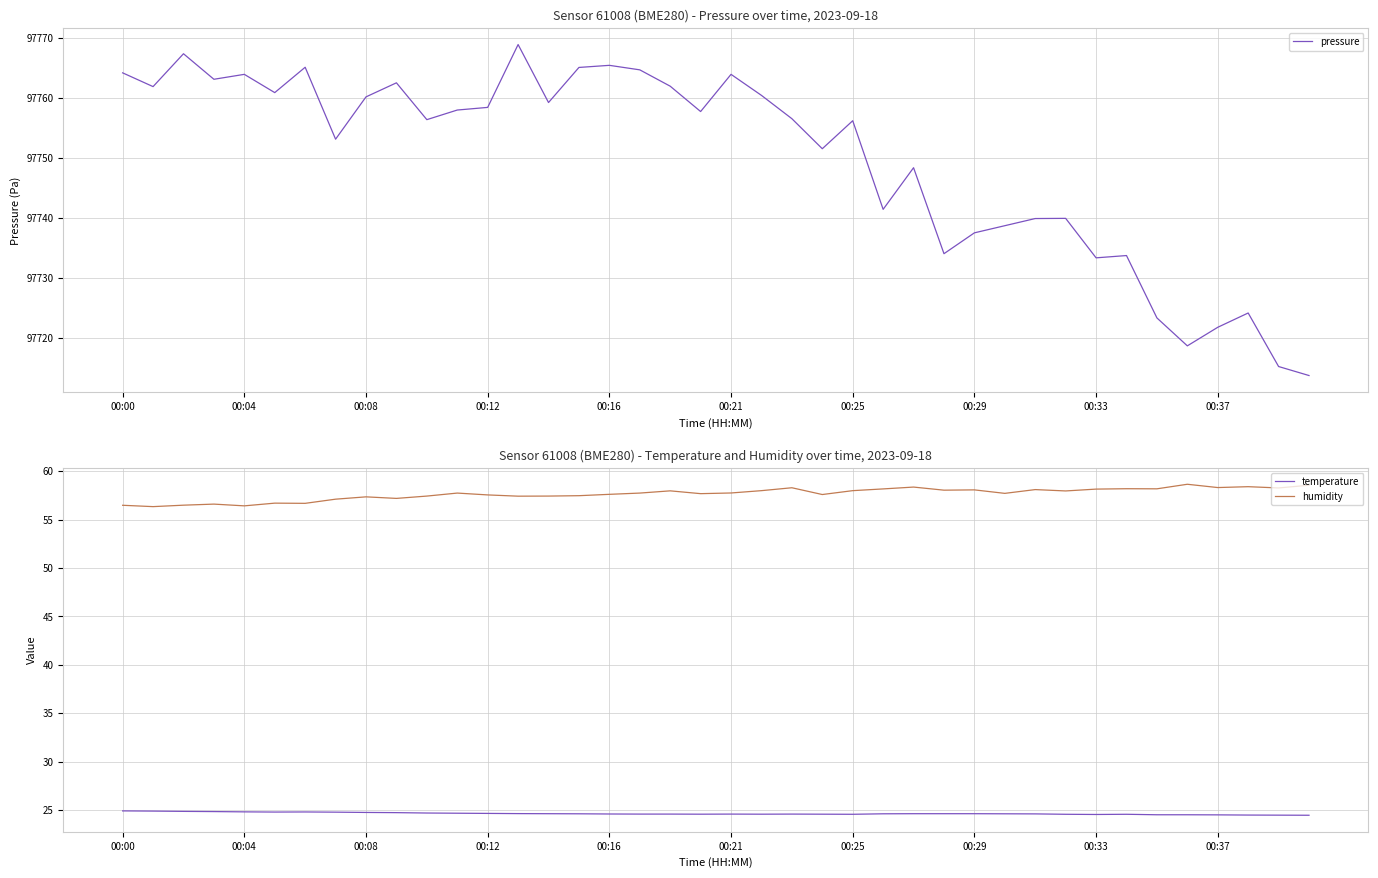

True or false: humidity and temperature intersect in this chart.

False